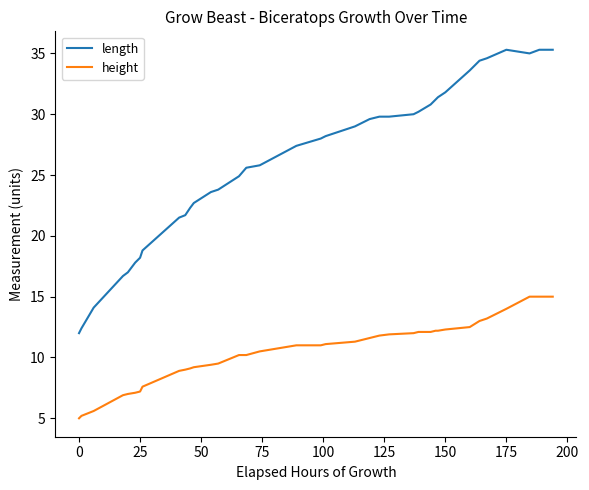

True or false: length and height intersect in this chart.

False